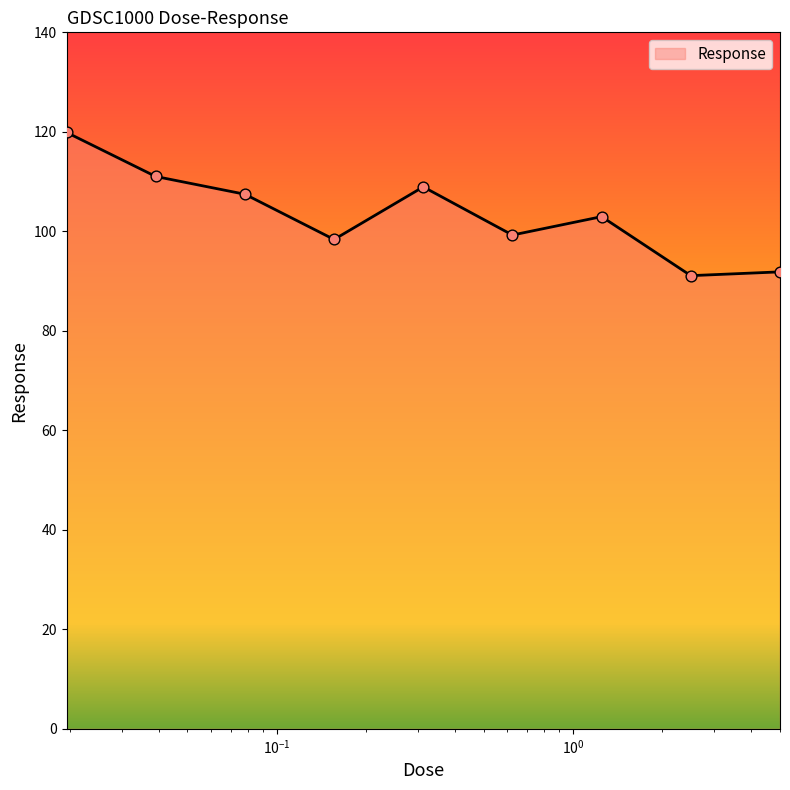

What is the greatest value displayed?

119.9